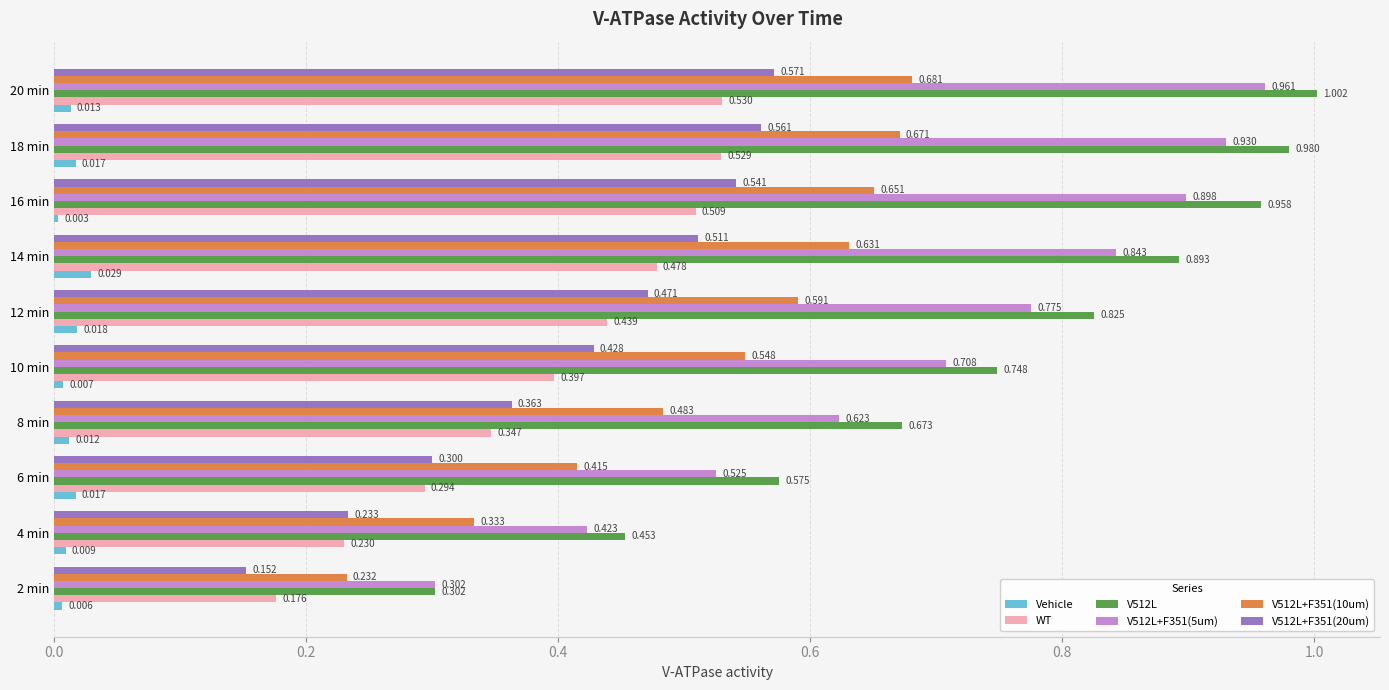

Is the value of WT at 2 min greater than the value of V512L at 8 min?

No